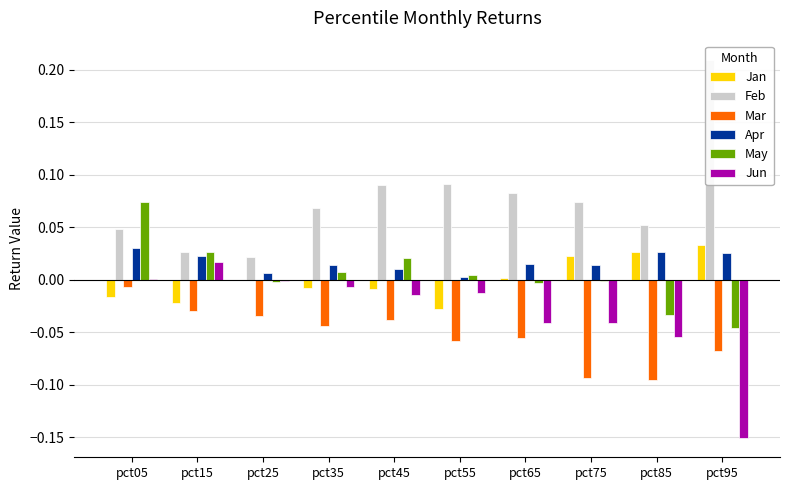

At pct05, list the series in order from largest to smallest.

May, Feb, Apr, Jun, Mar, Jan